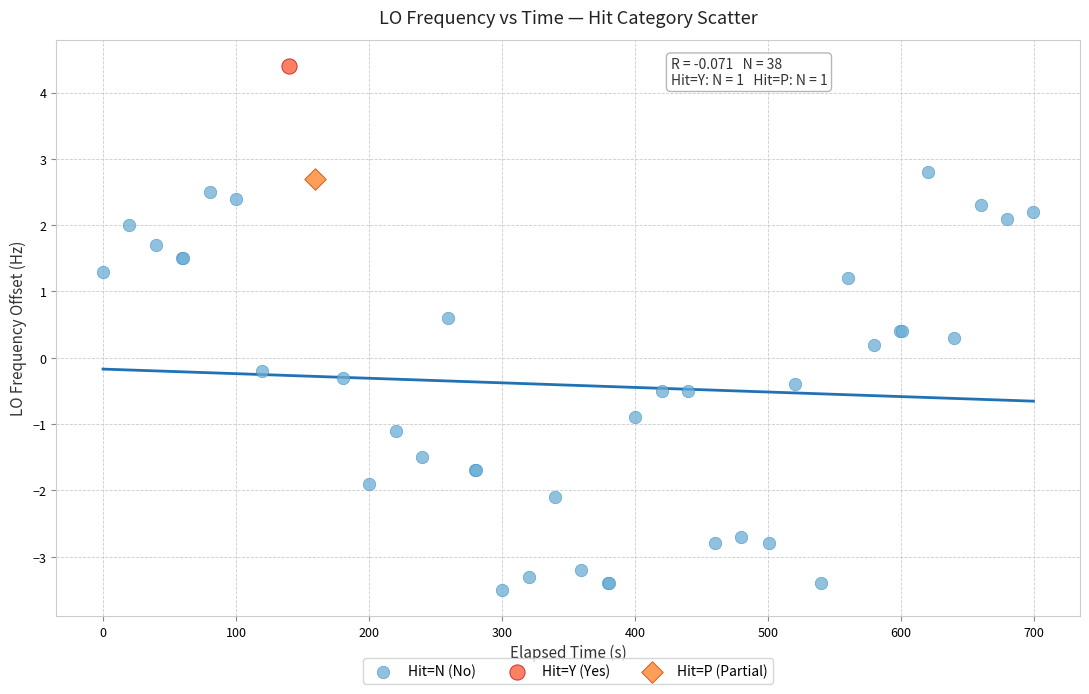

What are all the series names shown in the legend?

Hit=N (No), Hit=Y (Yes), Hit=P (Partial)